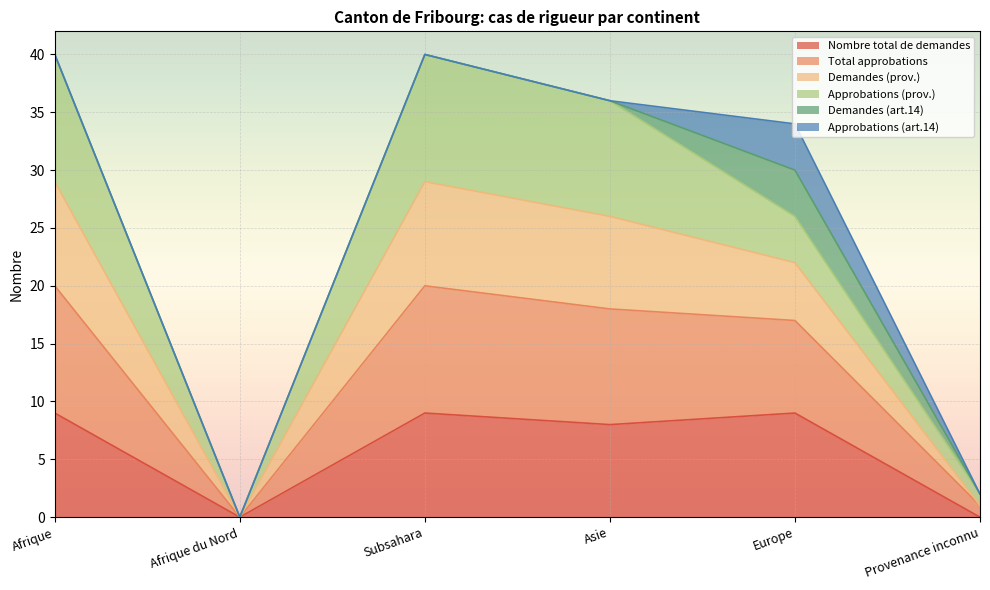

How many data points does each series have?

6